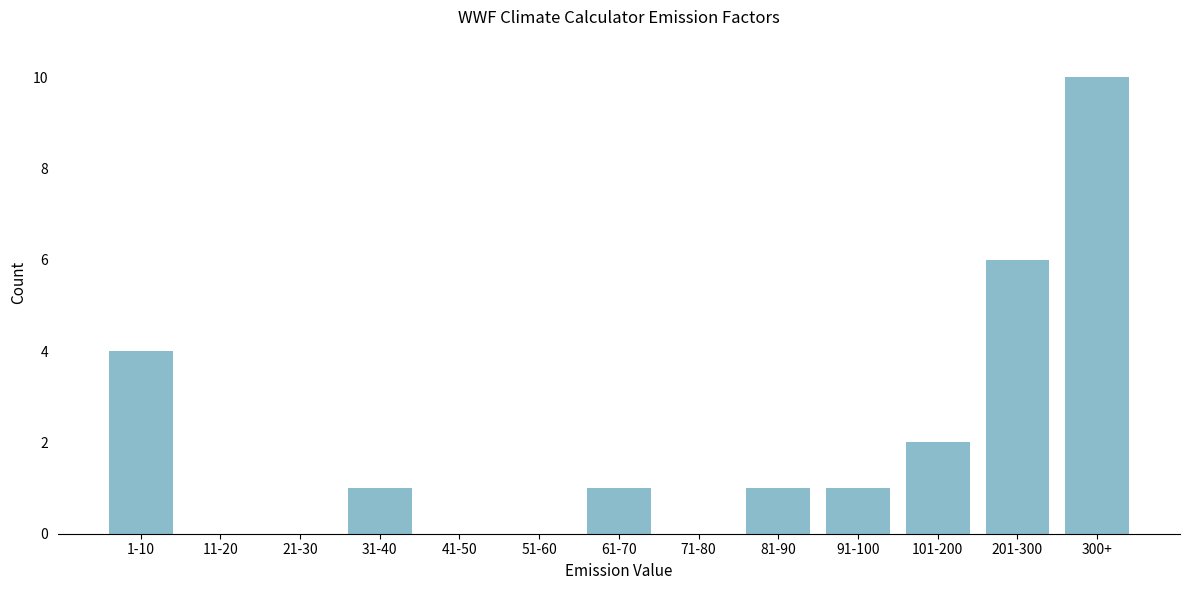

Reading right to left, list all the values displayed in this chart.

300+=10	201-300=6	101-200=2	91-100=1	81-90=1	71-80=0	61-70=1	51-60=0	41-50=0	31-40=1	21-30=0	11-20=0	1-10=4